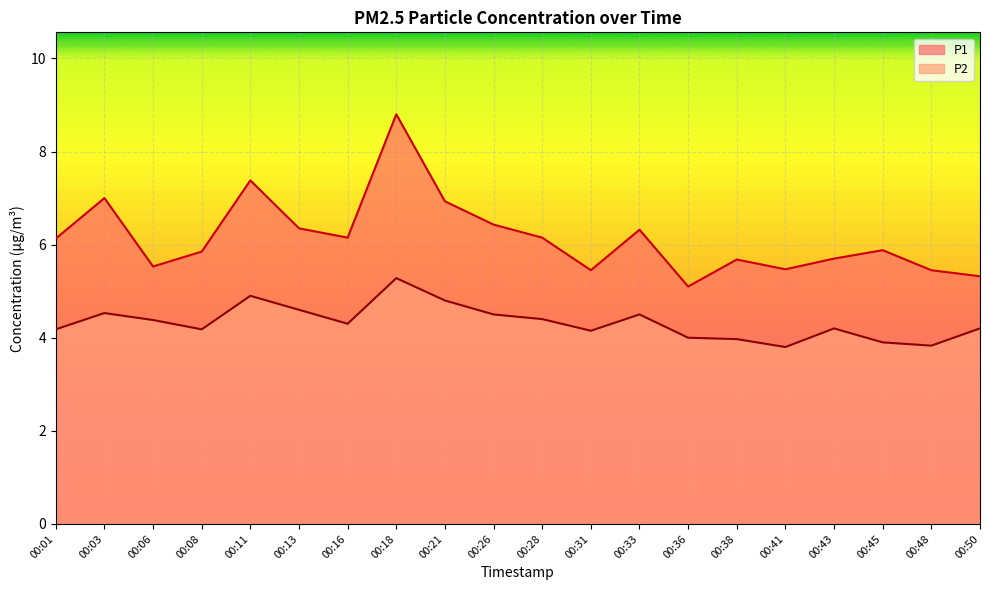

Reading left to right, extract all data points from this chart.

P1: 6.1	7.0	5.5	5.8	7.4	6.3	6.2	8.8	6.9	6.4	6.2	5.5	6.3	5.1	5.7	5.5	5.7	5.9	5.5	5.3
P2: 4.2	4.5	4.4	4.2	4.9	4.6	4.3	5.3	4.8	4.5	4.4	4.2	4.5	4.0	4.0	3.8	4.2	3.9	3.8	4.2